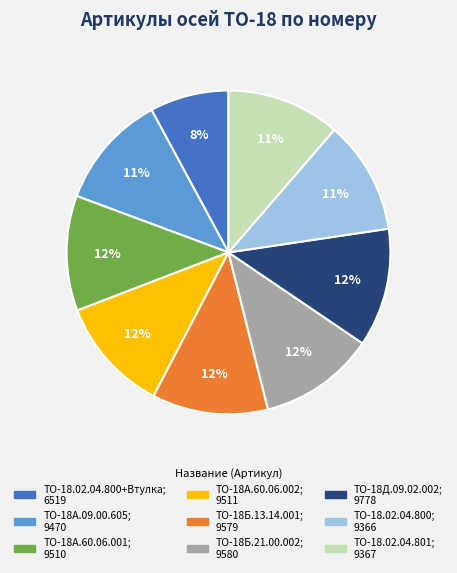

Does any single category account for the majority?

No